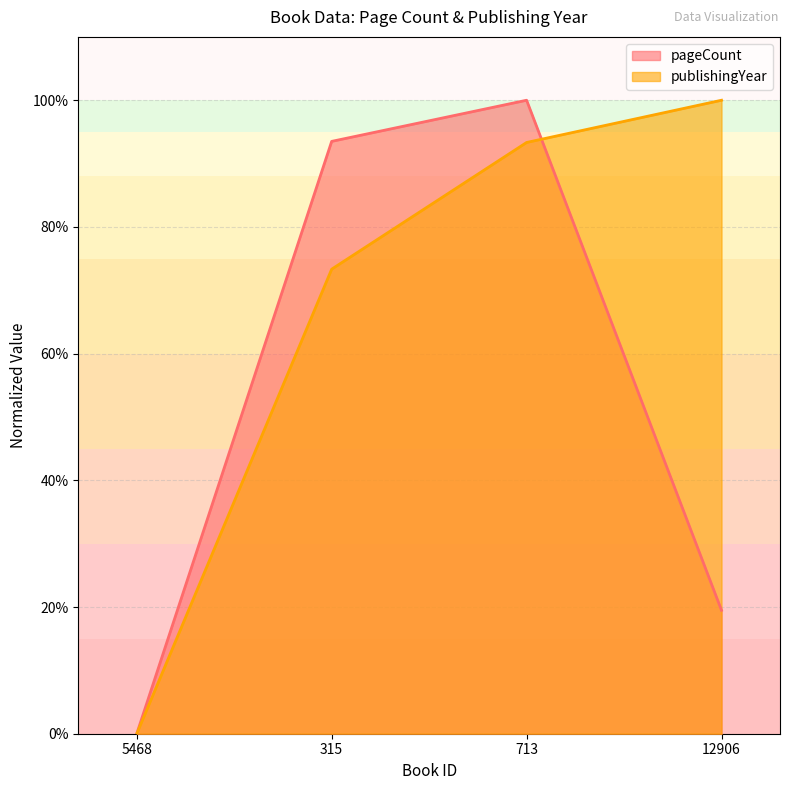

List the series in order of their peak value, lowest first.

publishingYear, pageCount